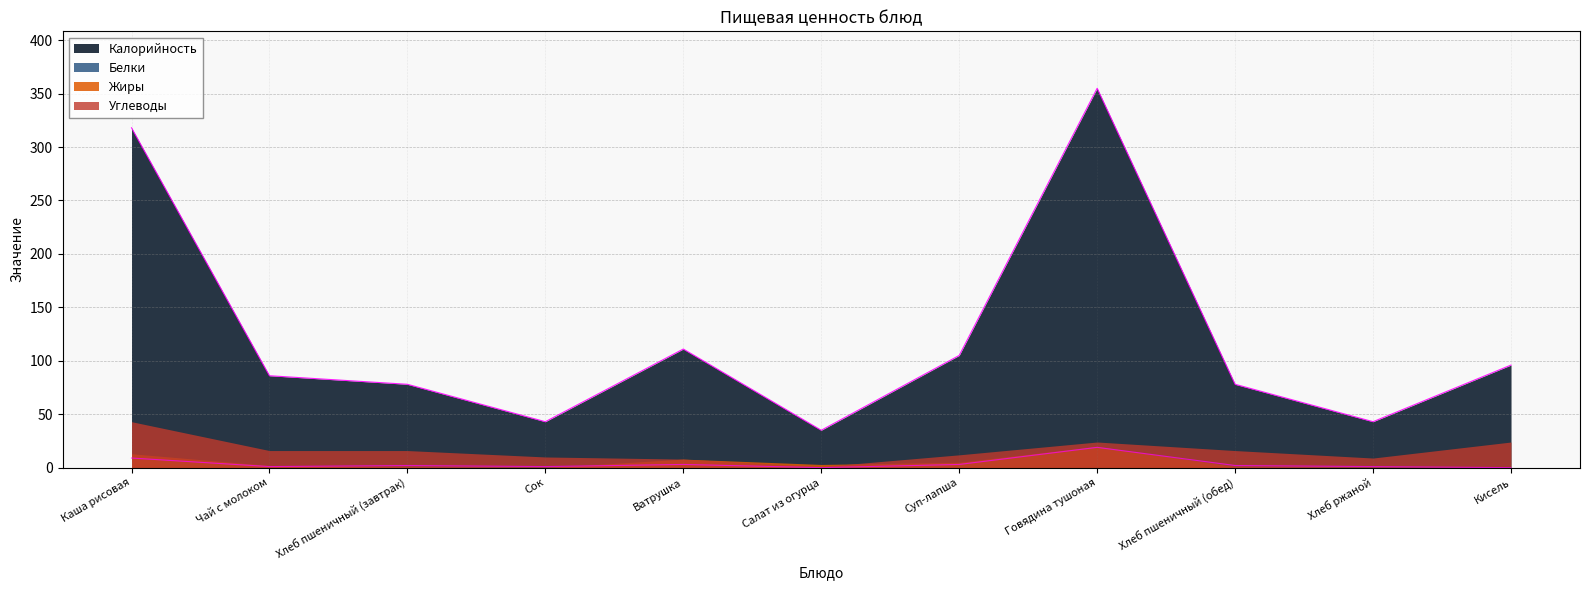

Which series changed the most between Каша рисовая and Хлеб пшеничный (обед)?

Калорийность